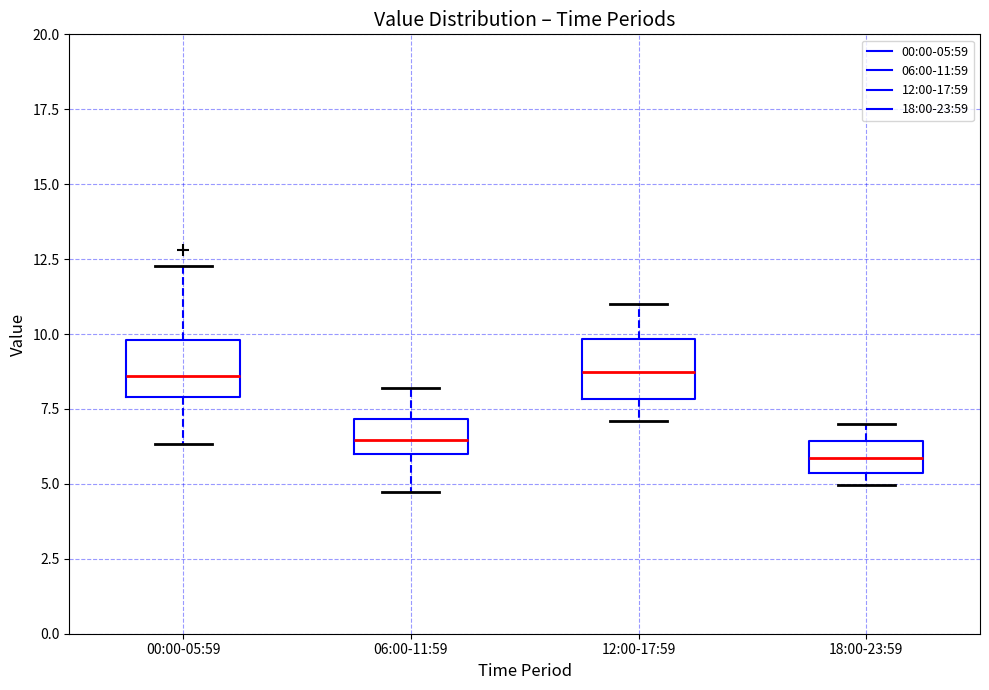

Where does the lower whisker of the box for 06:00-11:59 end on the y-axis? The values are not printed on the chart, so give them approximately, as read against the axis.

4.5